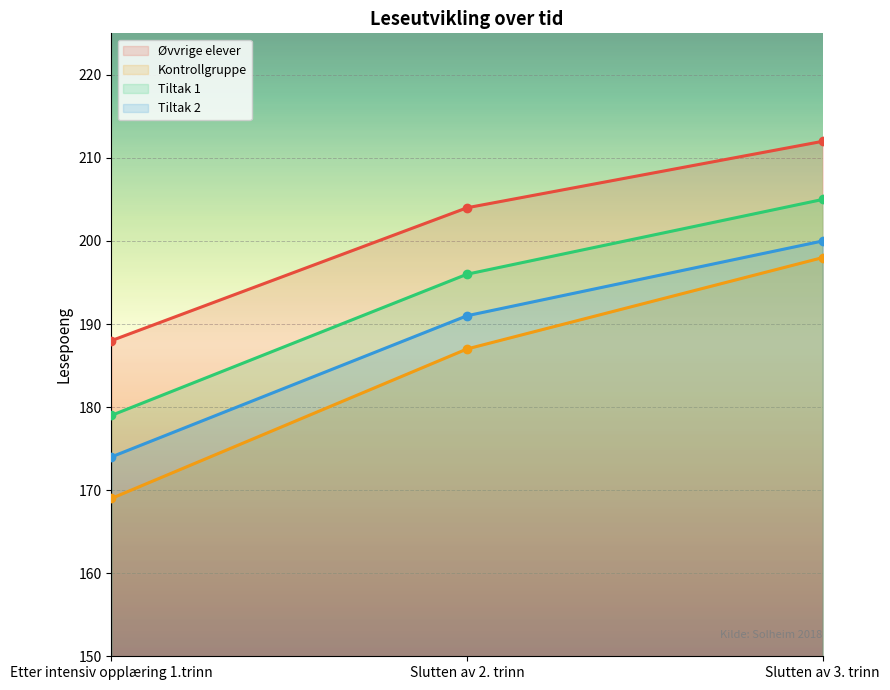

What is the smallest value displayed?

169